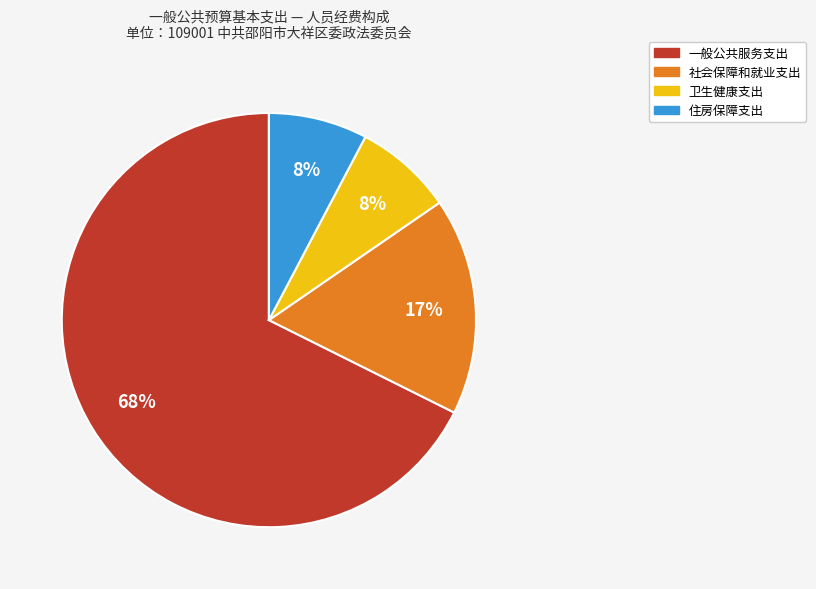

To the nearest percent, what is the difference between the 社会保障和就业支出 and 住房保障支出 slice percentages?

9%